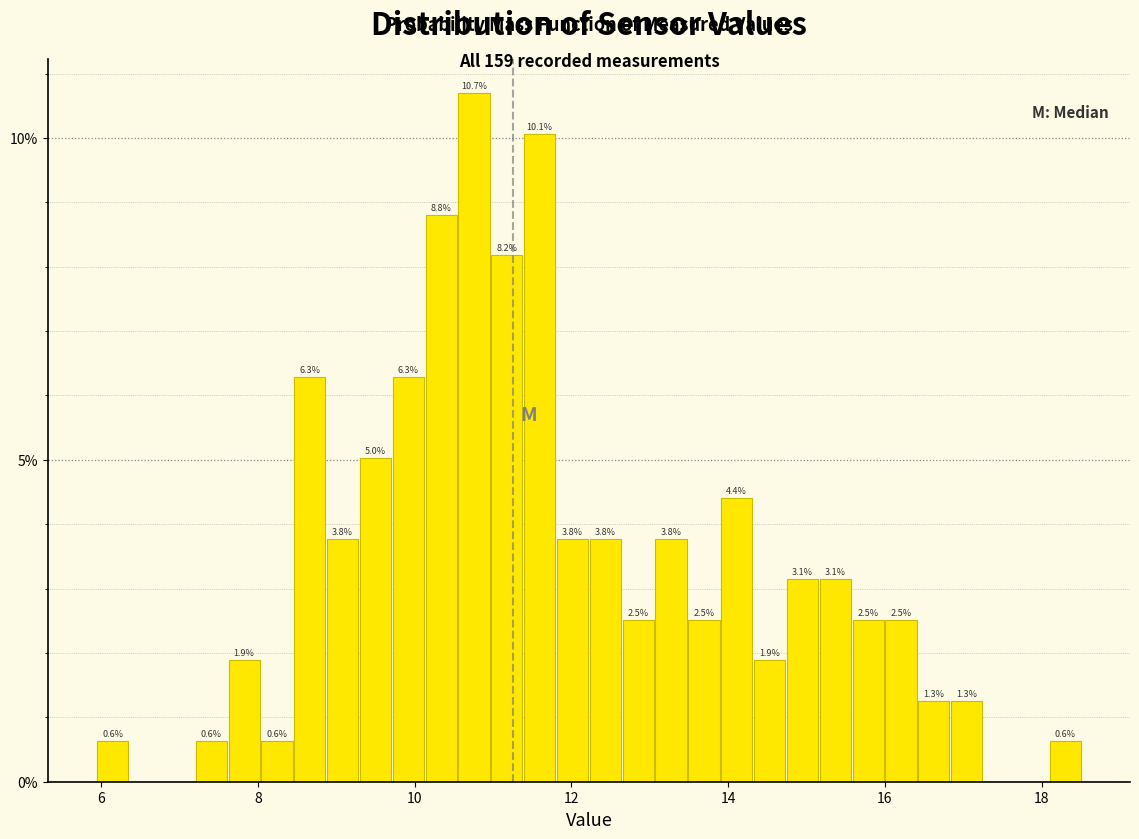

Around what value on the x-axis is the tallest bar? Give the approximate position of its centre, as read against the axis.

10.8